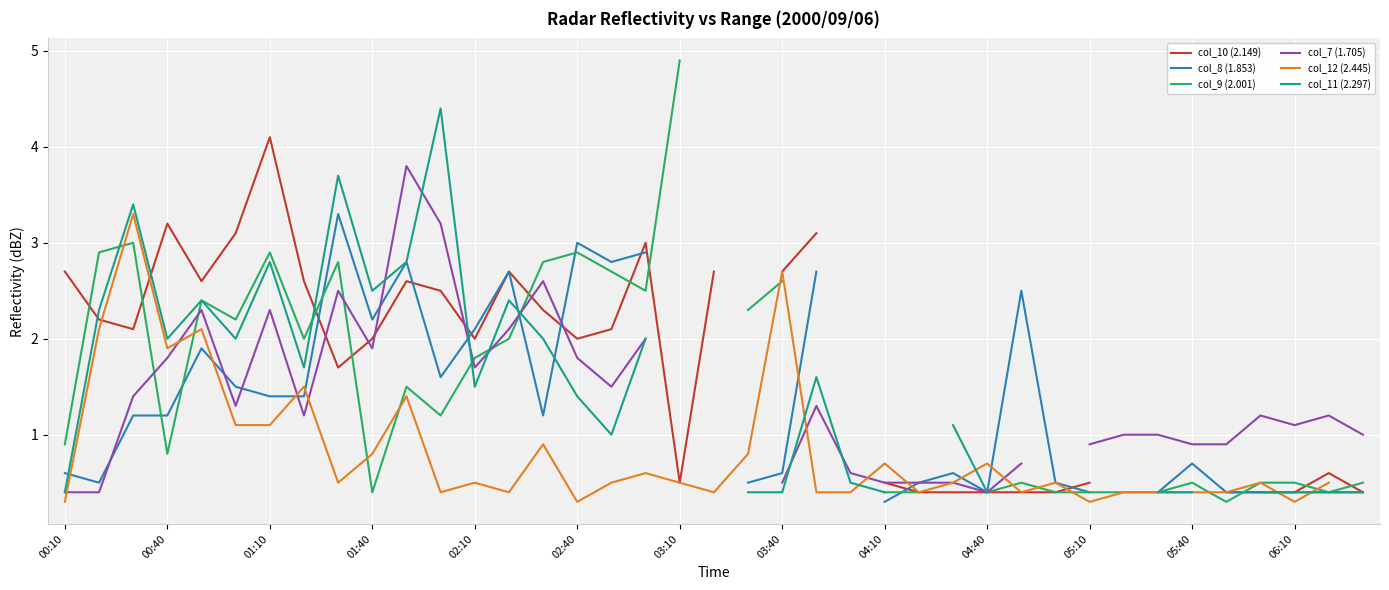

What is the maximum value shown in the chart?

4.9